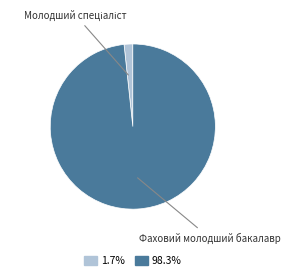

Does any single category account for the majority?

Yes